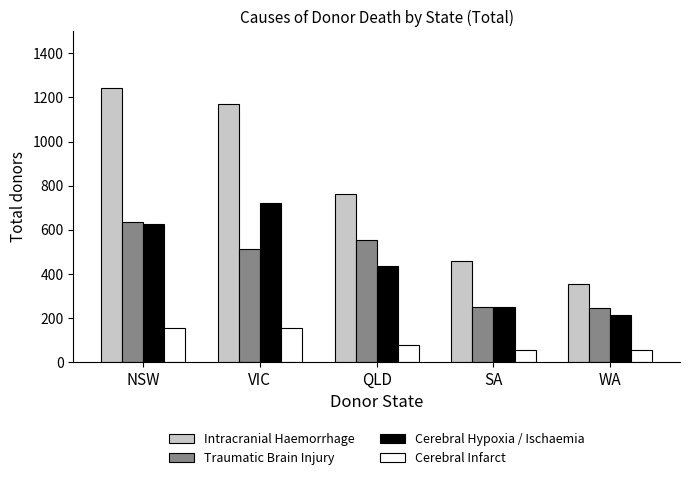

What is the difference between the highest and lowest values at QLD?

684